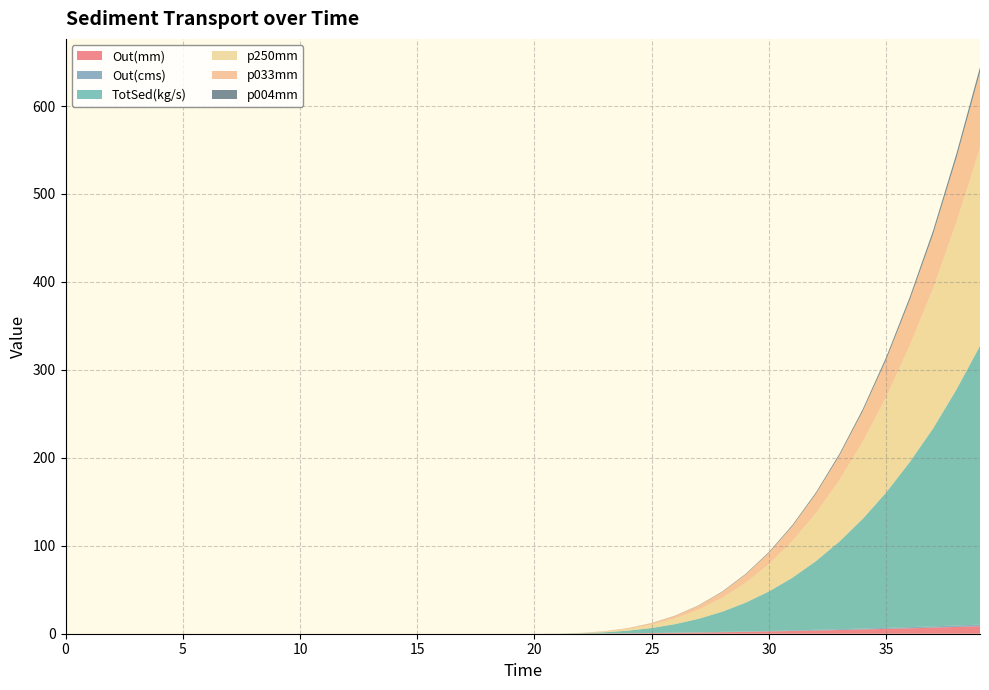

Reading left to right, transcribe all the data shown in this chart.

Out(mm): 0.0	0.0	0.0	0.0	0.0	0.0	0.0	0.0	0.0	0.0	0.0	0.0	0.0	0.0	0.0	0.0	0.0	0.0	0.0	0.0	0.0	0.0	0.1	0.3	0.5	0.7	1.0	1.3	1.7	2.1	2.6	3.1	3.6	4.2	4.8	5.5	6.2	6.9	7.7	8.5
Out(cms): 0.0	0.0	0.0	0.0	0.0	0.0	0.0	0.0	0.0	0.0	0.0	0.0	0.0	0.0	0.0	0.0	0.0	0.0	0.0	0.0	0.0	0.0	0.0	0.1	0.1	0.2	0.2	0.3	0.4	0.5	0.6	0.7	0.8	0.9	1.1	1.2	1.4	1.5	1.7	1.9
TotSed(kg/s): 0.0	0.0	0.0	0.0	0.0	0.0	0.0	0.0	0.0	0.0	0.0	0.0	0.0	0.0	0.0	0.0	0.0	0.0	0.0	0.0	0.0	0.1	0.4	1.3	2.9	5.6	9.7	15.3	22.9	32.6	44.9	59.9	78.1	99.6	124.7	153.9	187.5	225.0	268.5	316.9
p250mm: 0.0	0.0	0.0	0.0	0.0	0.0	0.0	0.0	0.0	0.0	0.0	0.0	0.0	0.0	0.0	0.0	0.0	0.0	0.0	0.0	0.0	0.0	0.3	0.8	1.9	3.8	6.5	10.4	15.7	22.5	31.1	41.7	54.6	69.8	87.7	108.5	132.4	159.2	190.3	225.0
p033mm: 0.0	0.0	0.0	0.0	0.0	0.0	0.0	0.0	0.0	0.0	0.0	0.0	0.0	0.0	0.0	0.0	0.0	0.0	0.0	0.0	0.0	0.0	0.1	0.4	0.9	1.7	2.9	4.5	6.7	9.4	12.8	17.0	22.0	27.9	34.7	42.6	51.6	61.7	73.3	86.2
p004mm: 0.0	0.0	0.0	0.0	0.0	0.0	0.0	0.0	0.0	0.0	0.0	0.0	0.0	0.0	0.0	0.0	0.0	0.0	0.0	0.0	0.0	0.0	0.0	0.1	0.1	0.2	0.2	0.3	0.5	0.7	0.9	1.2	1.5	1.9	2.3	2.8	3.4	4.1	4.8	5.7